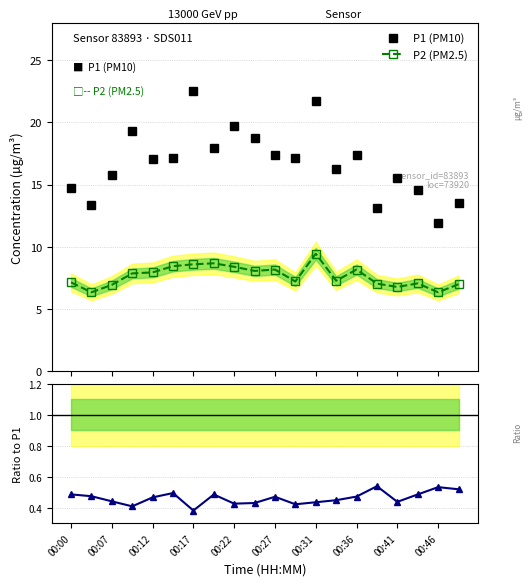

Reading right to left, list all the values displayed in this chart.

P1 (PM10): 13.5	11.9	14.6	15.5	13.1	17.4	16.2	21.7	17.1	17.4	18.8	19.7	17.9	22.6	17.1	17.1	19.3	15.8	13.4	14.7
P2 (PM2.5): 7.0	6.3	7.1	6.8	7.0	8.2	7.3	9.4	7.2	8.2	8.1	8.4	8.7	8.6	8.4	8.0	7.9	7.0	6.3	7.2
P2/P1: 0.5	0.5	0.5	0.4	0.5	0.5	0.4	0.4	0.4	0.5	0.4	0.4	0.5	0.4	0.5	0.5	0.4	0.4	0.5	0.5